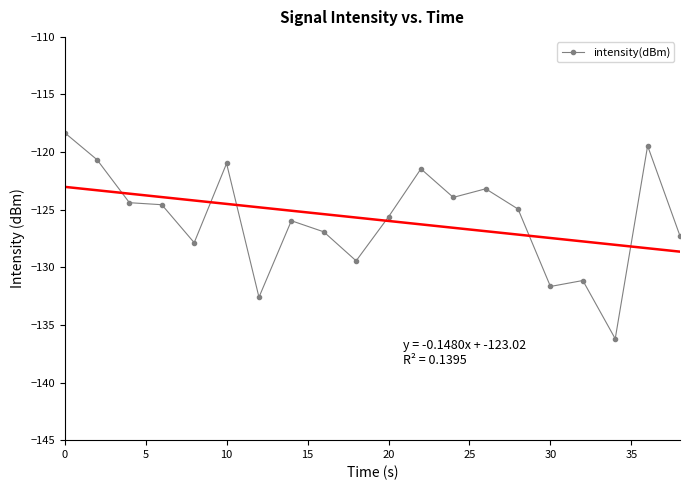

What is the highest value of the intensity(dBm) series?

-118.3